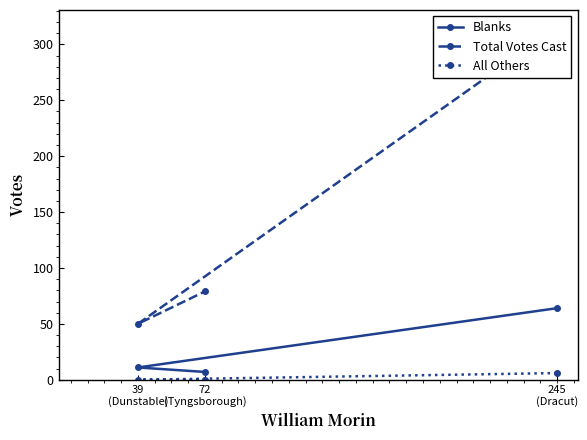

True or false: Blanks has a value of 39 at 245
(Dracut).

False